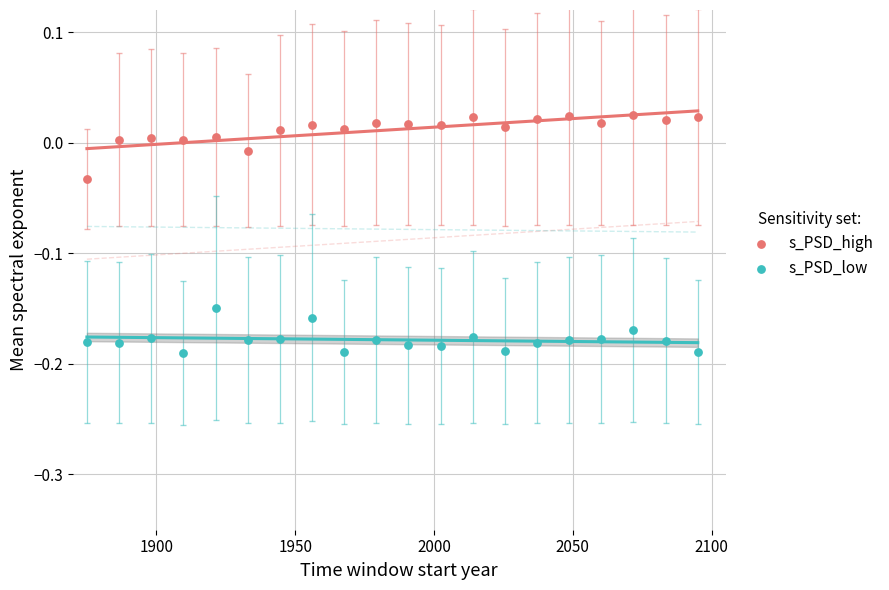

What is the X range (max minus min) for the scatter plot?

220.0